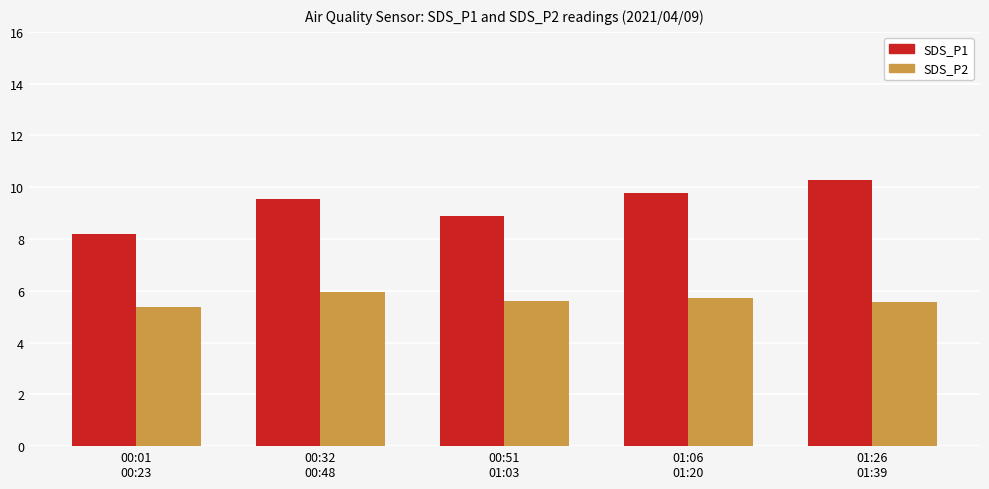

Which series has the largest range (max minus min)?

SDS_P1